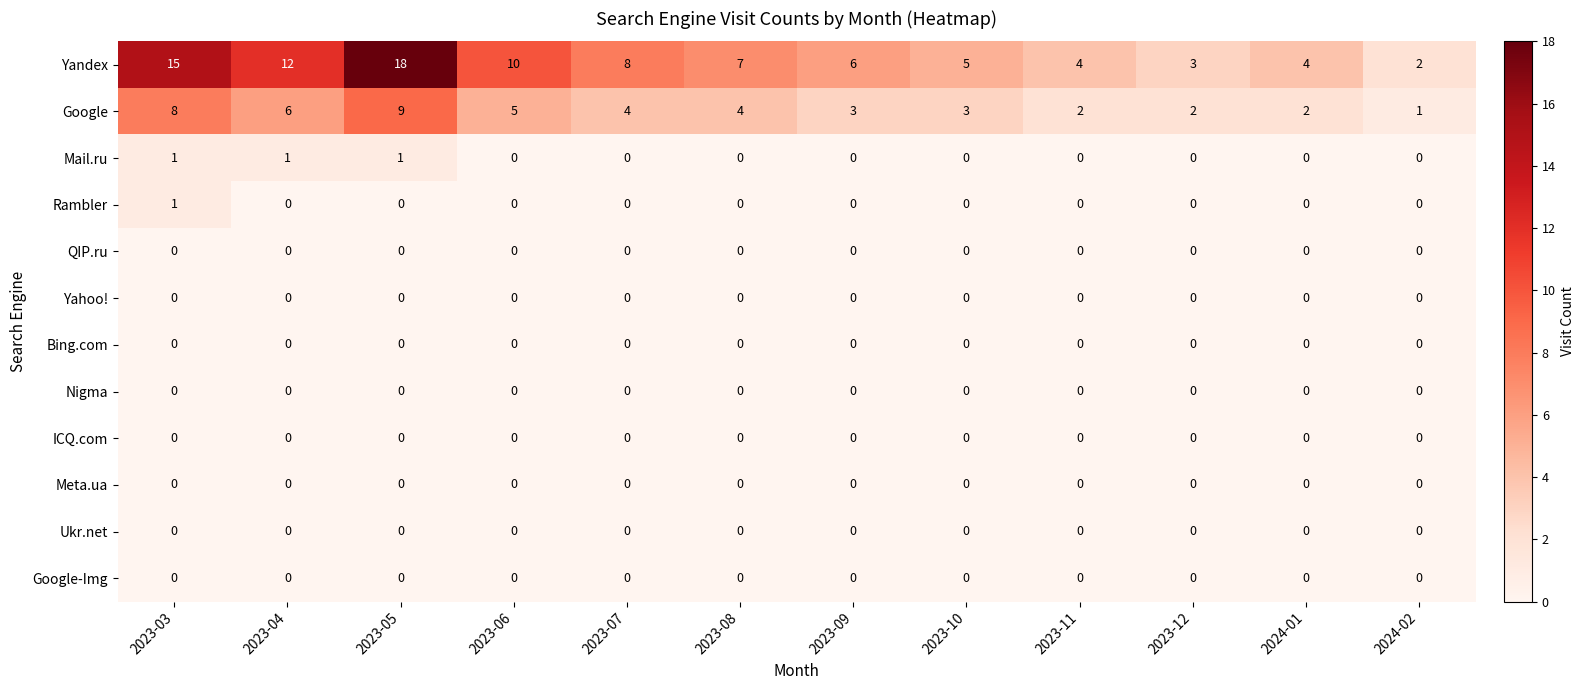

Is it true that ICQ.com equals 0 at 2024-02?

True